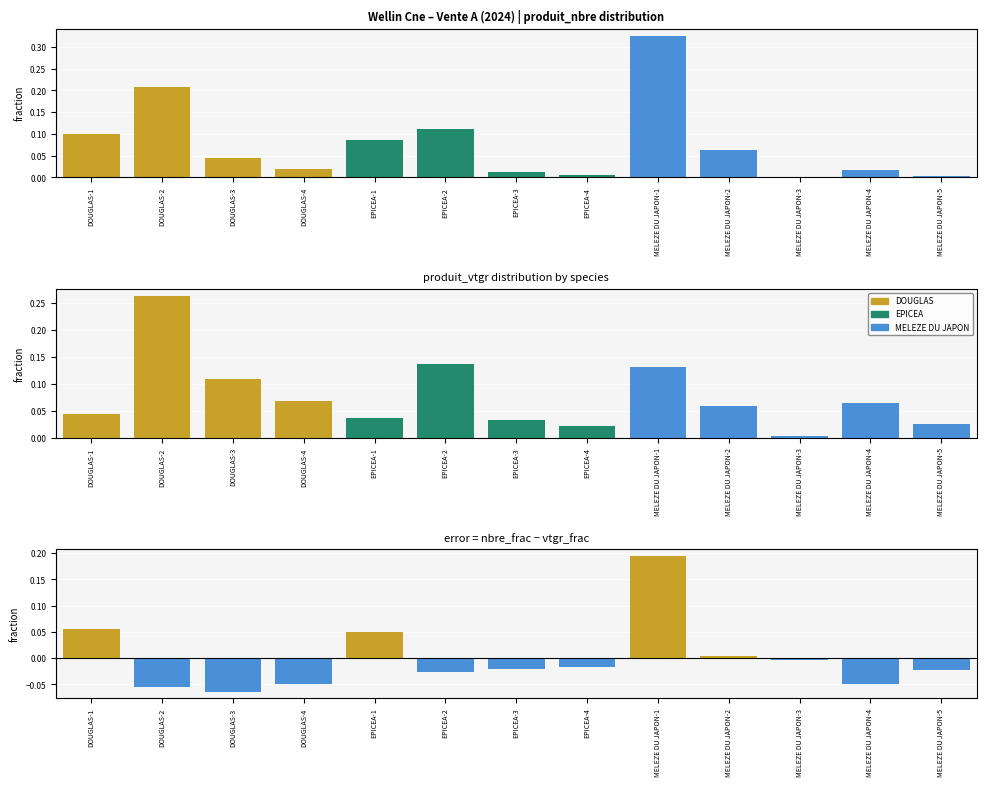

True or false: the data shows 0.1 at DOUGLAS-1.

True